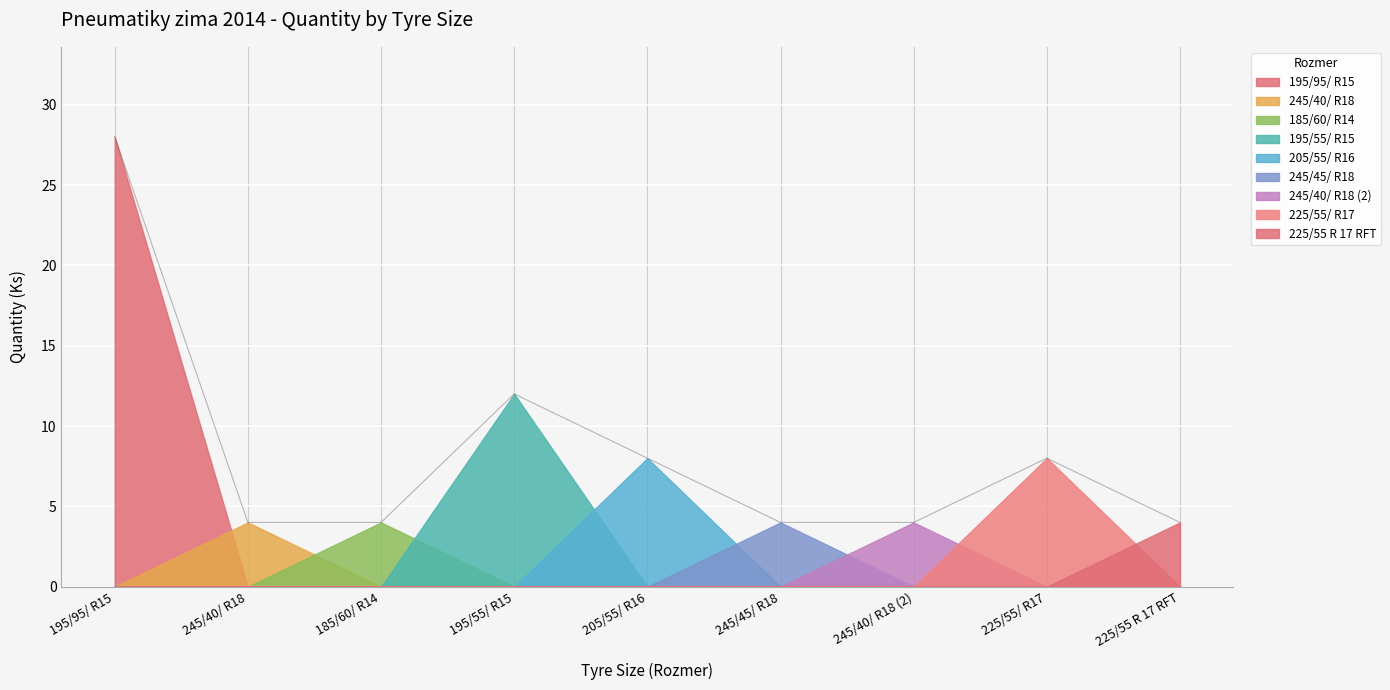

Which category has the lowest value across all series?

245/40/ R18